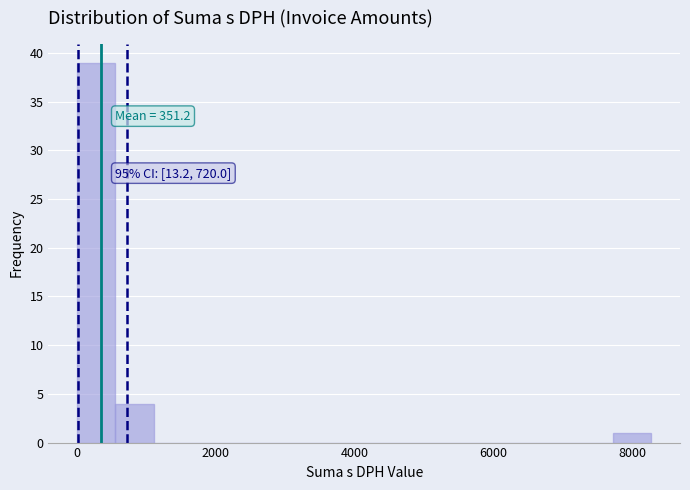

Read against the x-axis, roughly where is the centre of the tallest bar?

200